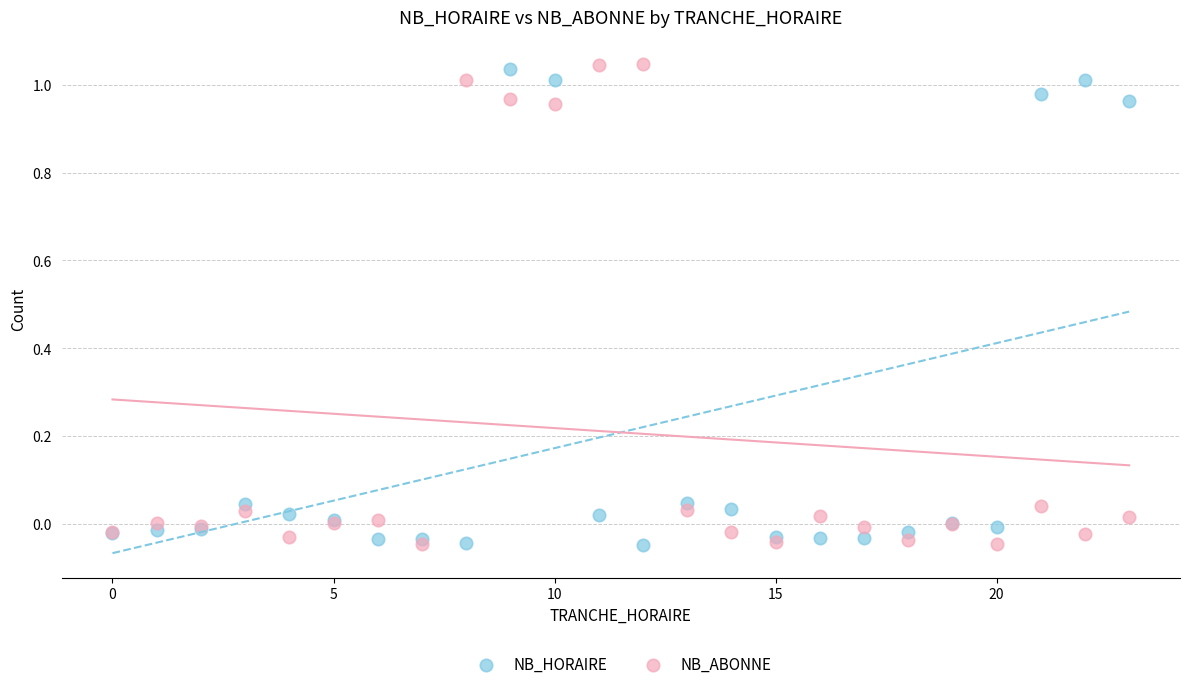

What is the X range (max minus min) for the scatter plot?

23.0